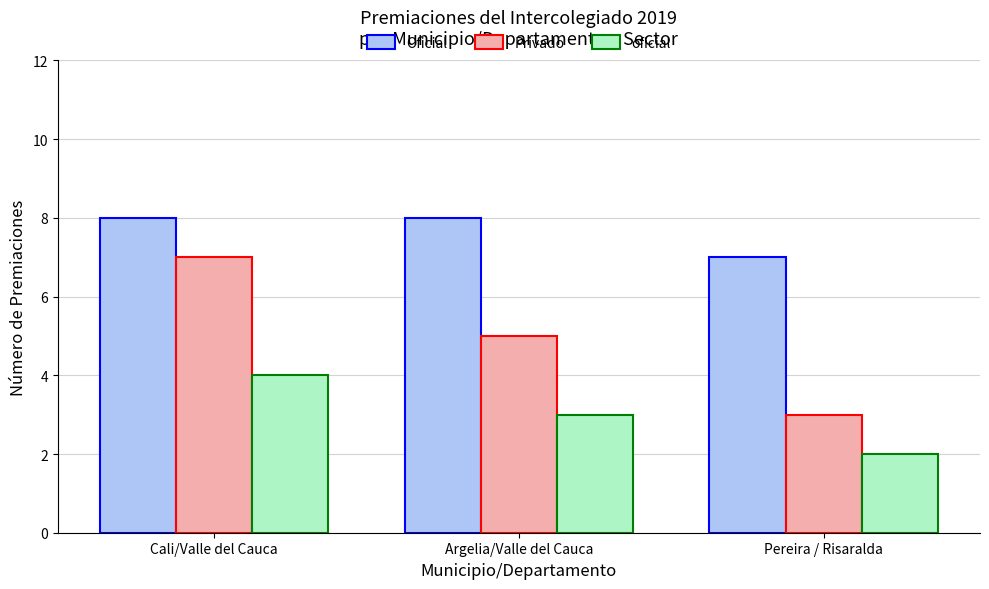

List the series in order of their peak value, highest first.

Oficial, Privado, oficial